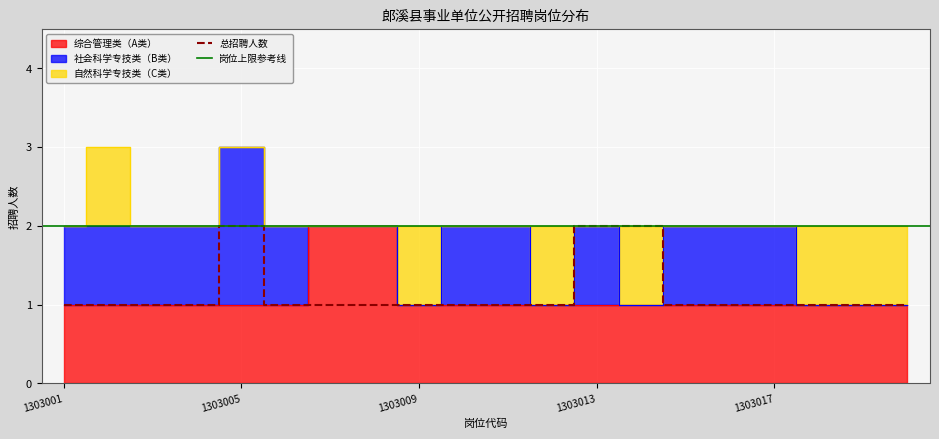

List the series in order of their overall mean, highest first.

综合管理类（A类）, 社会科学专技类（B类）, 自然科学专技类（C类）